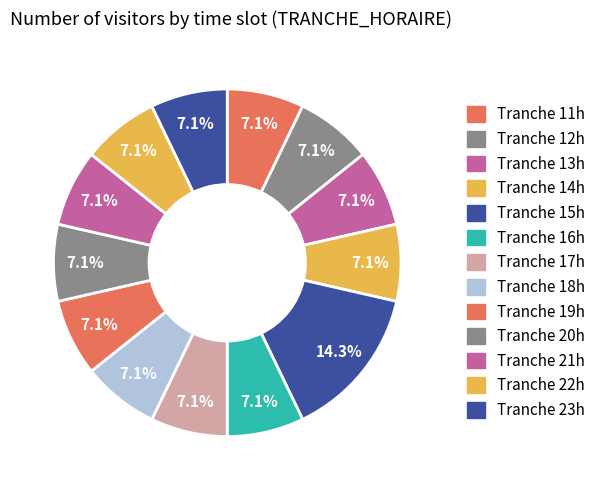

How many segments does this pie chart have?

13